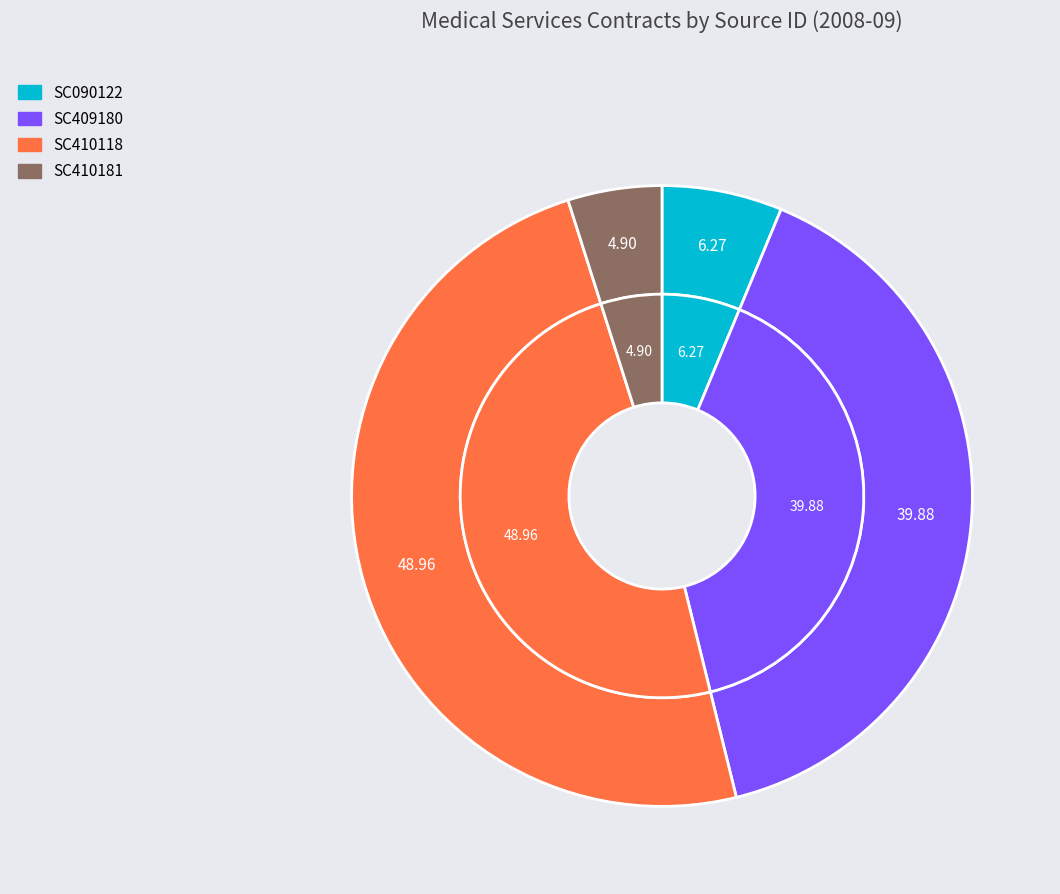

To the nearest percent, what is the difference between the SC090122 and SC410118 slice percentages?

43%